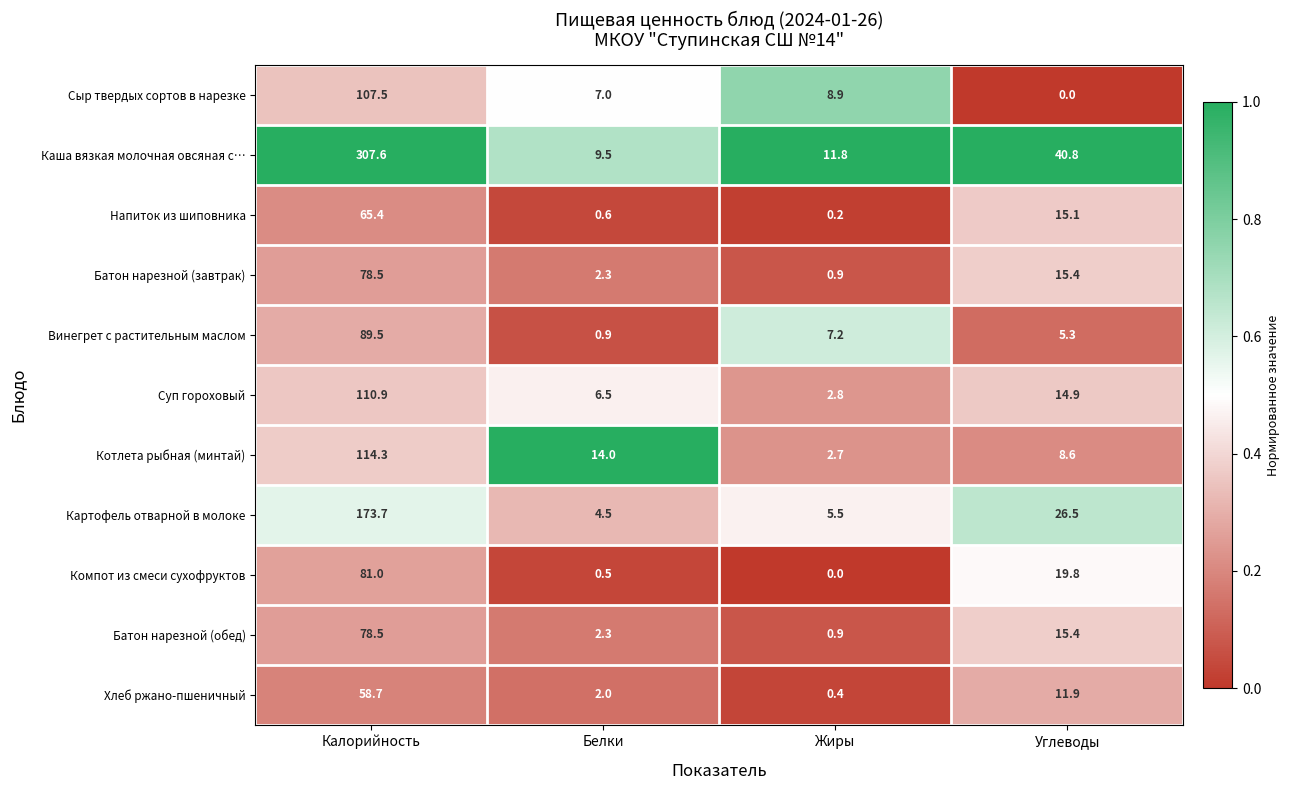

Which series has the largest total across all categories?

Каша вязкая молочная овсяная с…